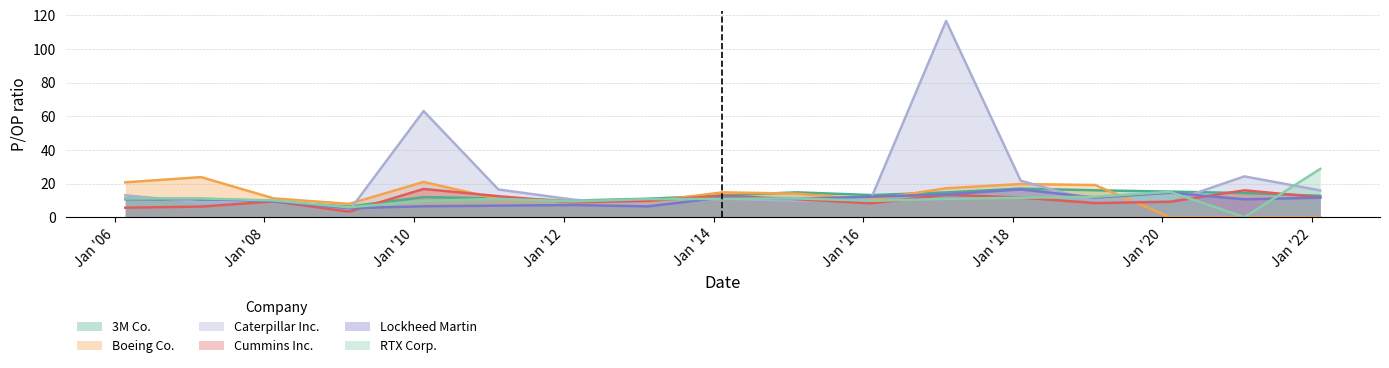

At which label is RTX Corp. closest to 14?

2020-02-06